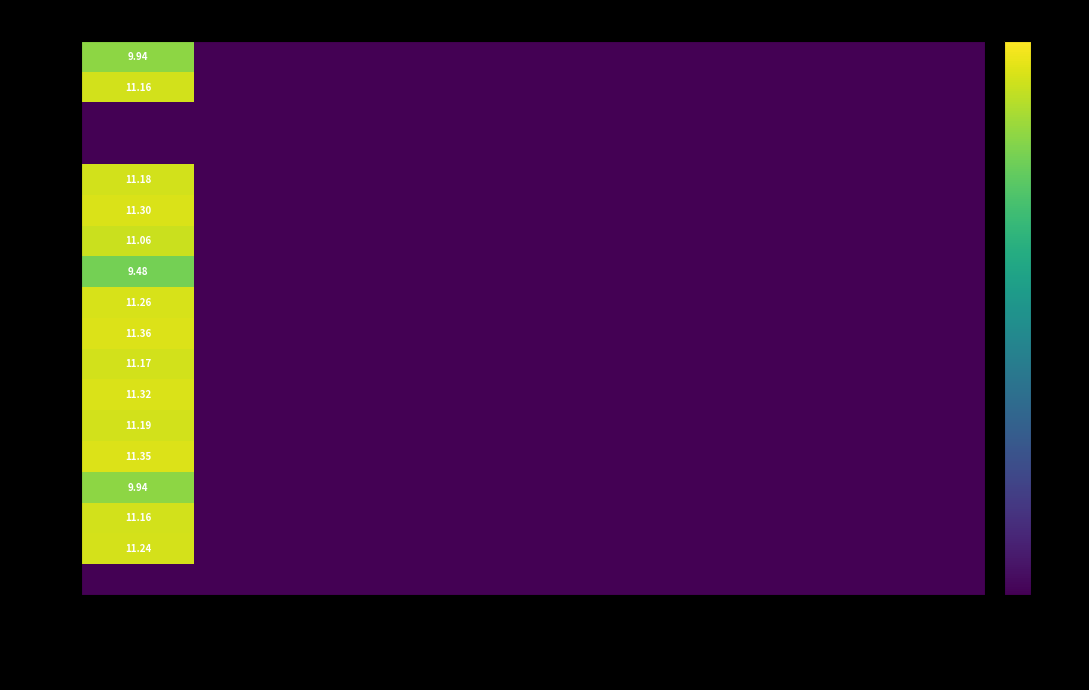

Which category has the highest value in the 11-Wed series?

Hours Worked